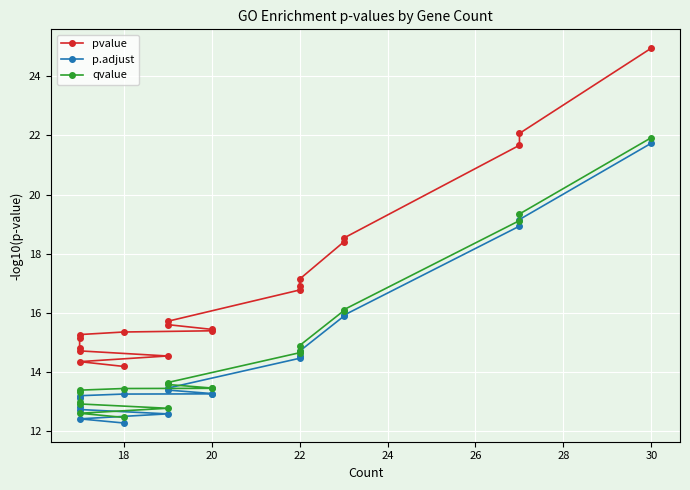

What is the highest value of the pvalue series?

25.0